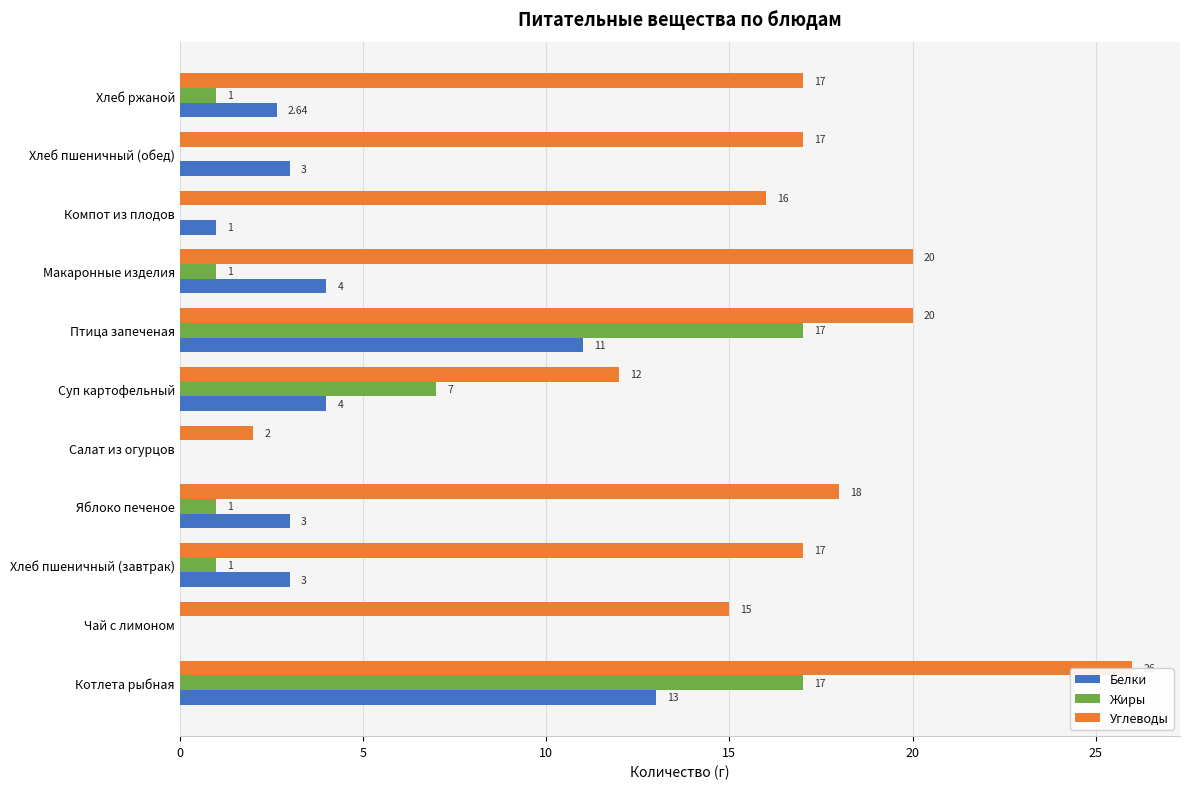

What is the sum of the Углеводы values at Яблоко печеное and Хлеб ржаной?

35.0